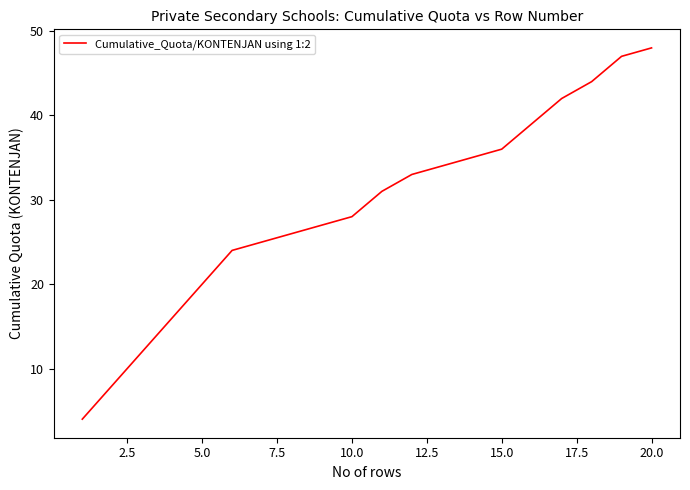

What is the difference between the maximum and minimum values?

44